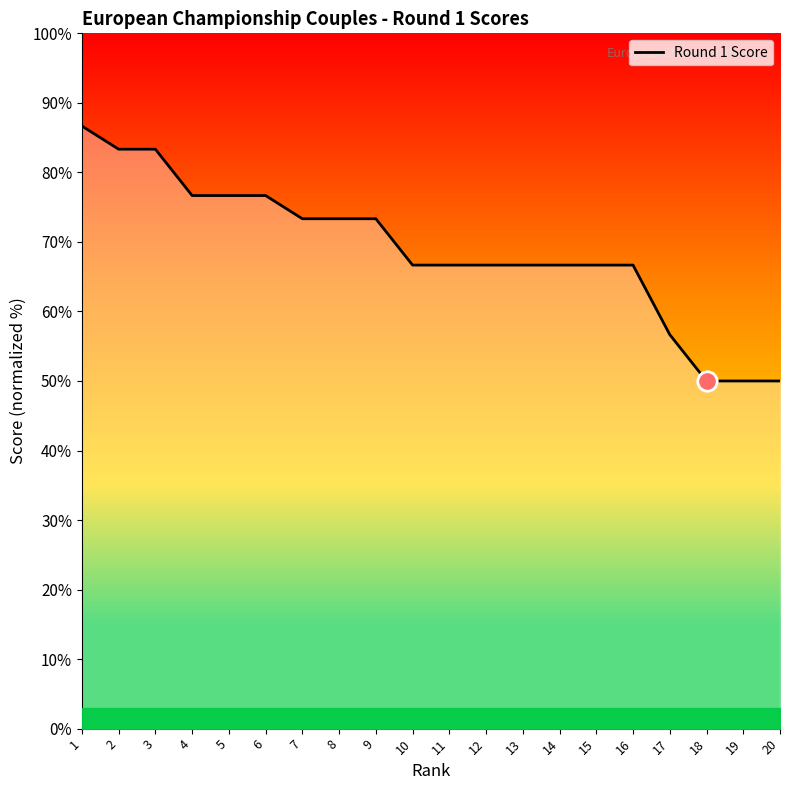

Reading right to left, extract all data points from this chart.

50.0	50.0	50.0	56.7	66.7	66.7	66.7	66.7	66.7	66.7	66.7	73.3	73.3	73.3	76.7	76.7	76.7	83.3	83.3	86.7